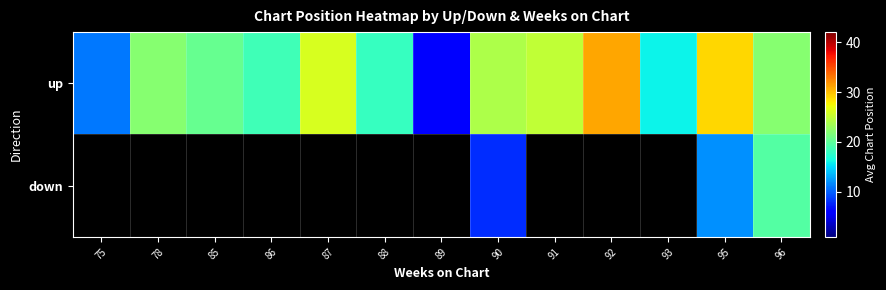

Between 78 and 93, which series saw the biggest shift?

up